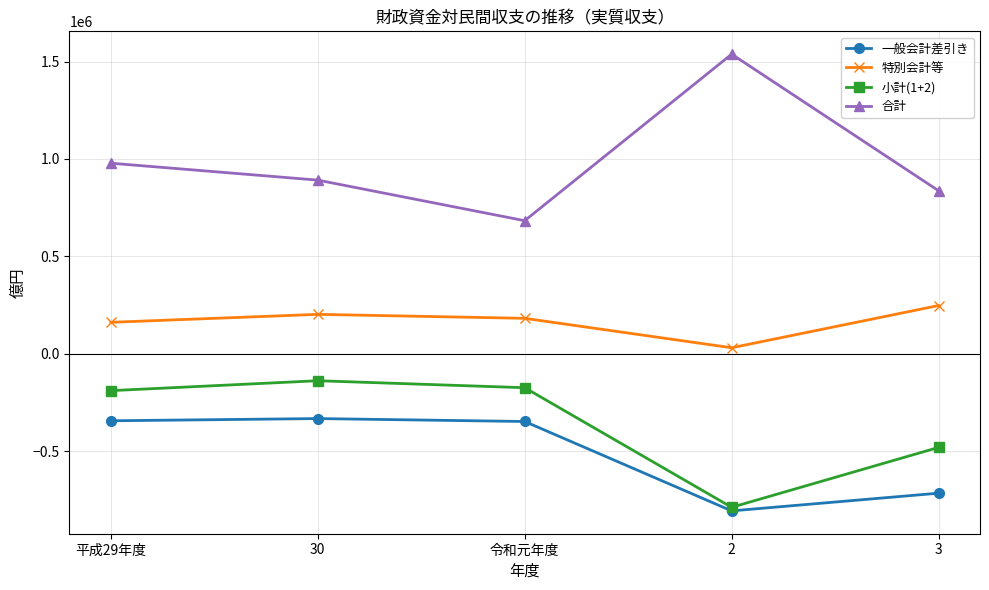

What is the sum of all 特別会計等 values?

821148